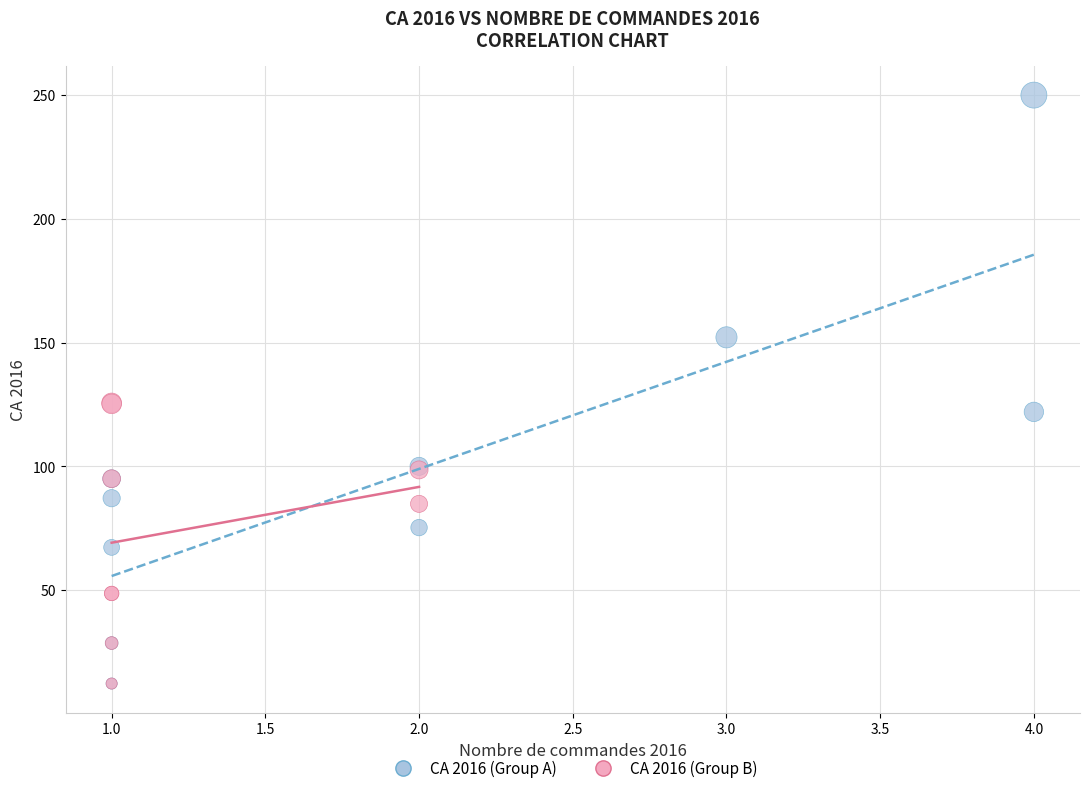

Which series has the widest spread of Y values?

CA 2016 (Group A)